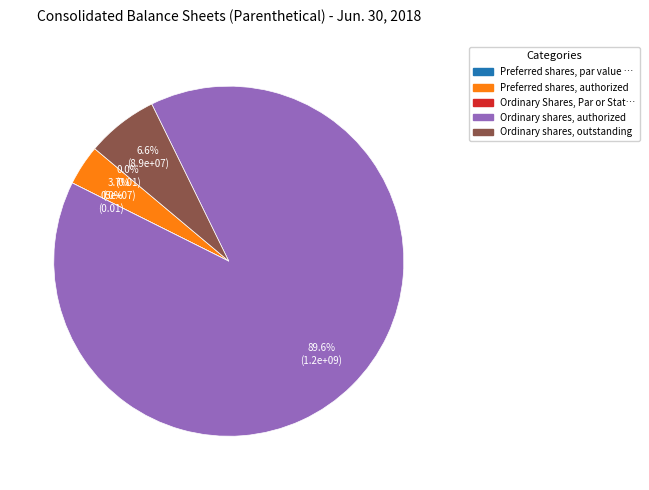

Is it true that Preferred shares, par value per share is 0% of the pie?

True